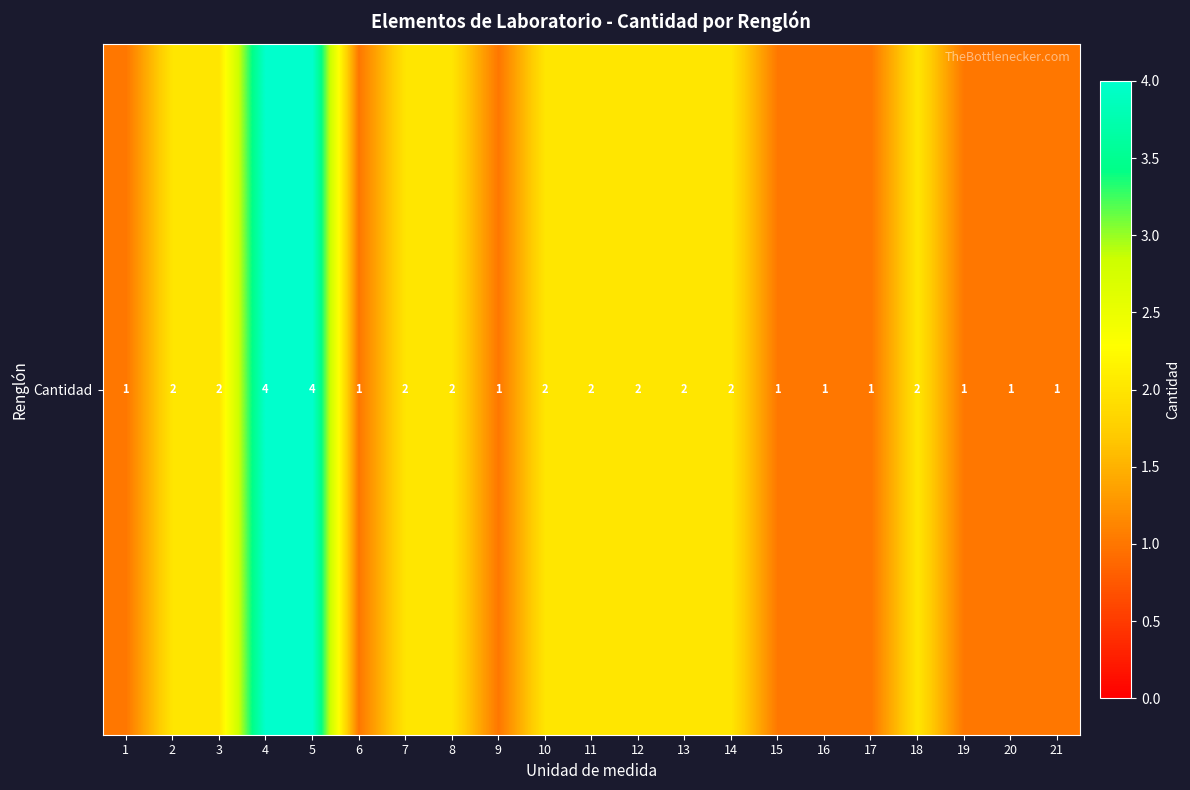

Reading left to right, what are all the values shown in this chart?

1	2	2	4	4	1	2	2	1	2	2	2	2	2	1	1	1	2	1	1	1